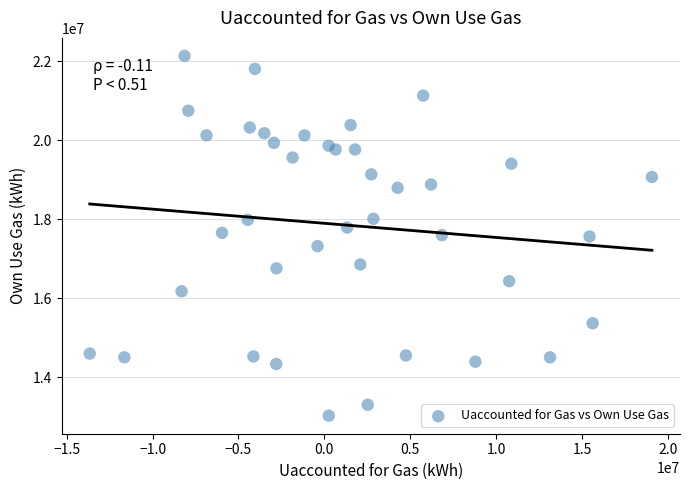

What is the range of Y values (max minus min)?

9102576